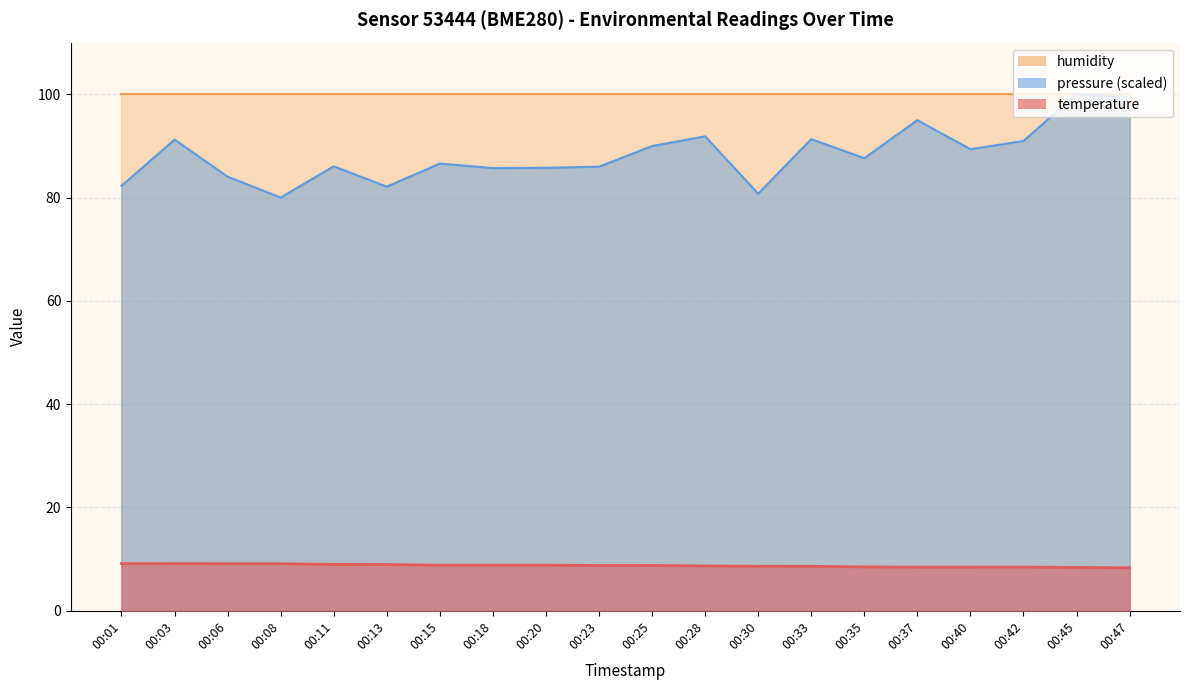

At which category does temperature reach its first local peak?

00:18